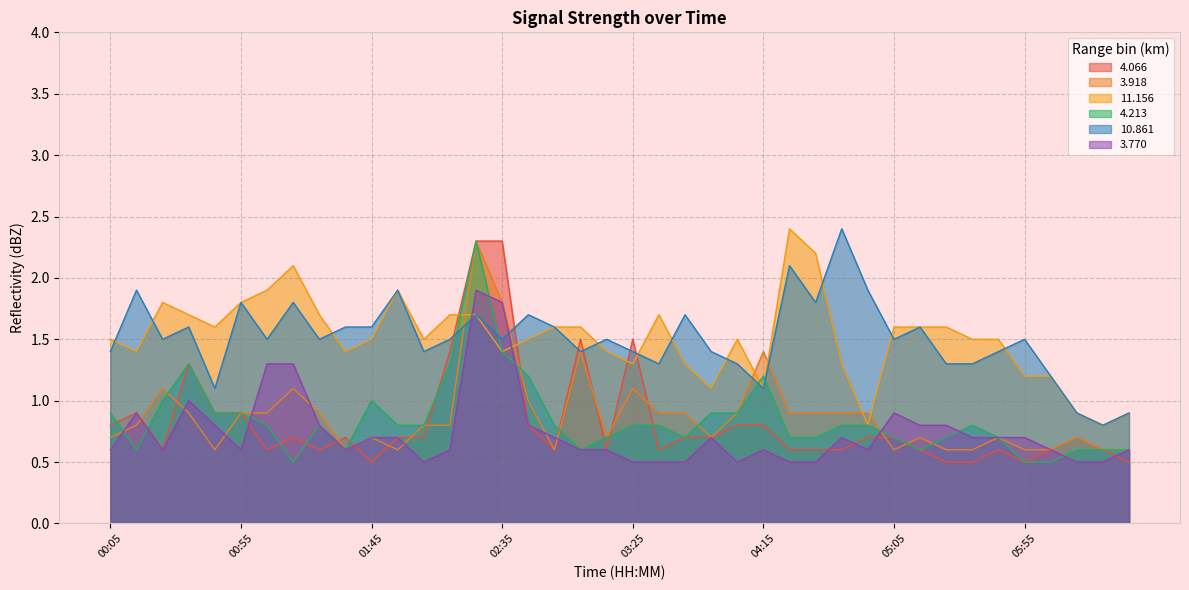

In 10.861, how many points are higher than both neighbors (excluding endpoints)?

13